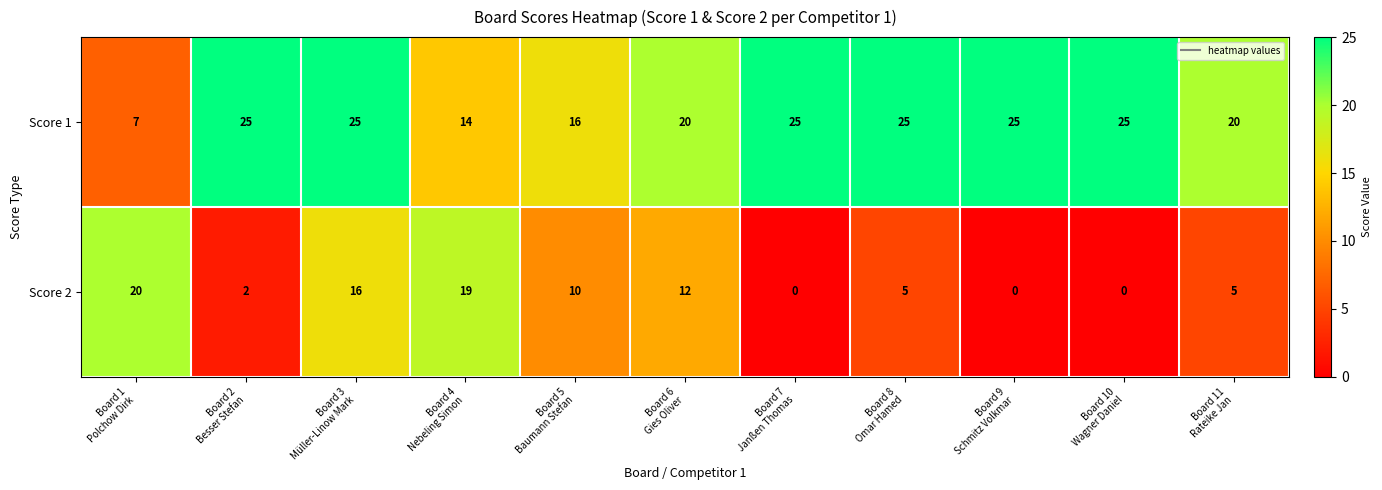

What is the difference between the second highest and second lowest values in the Score 2 series?

19